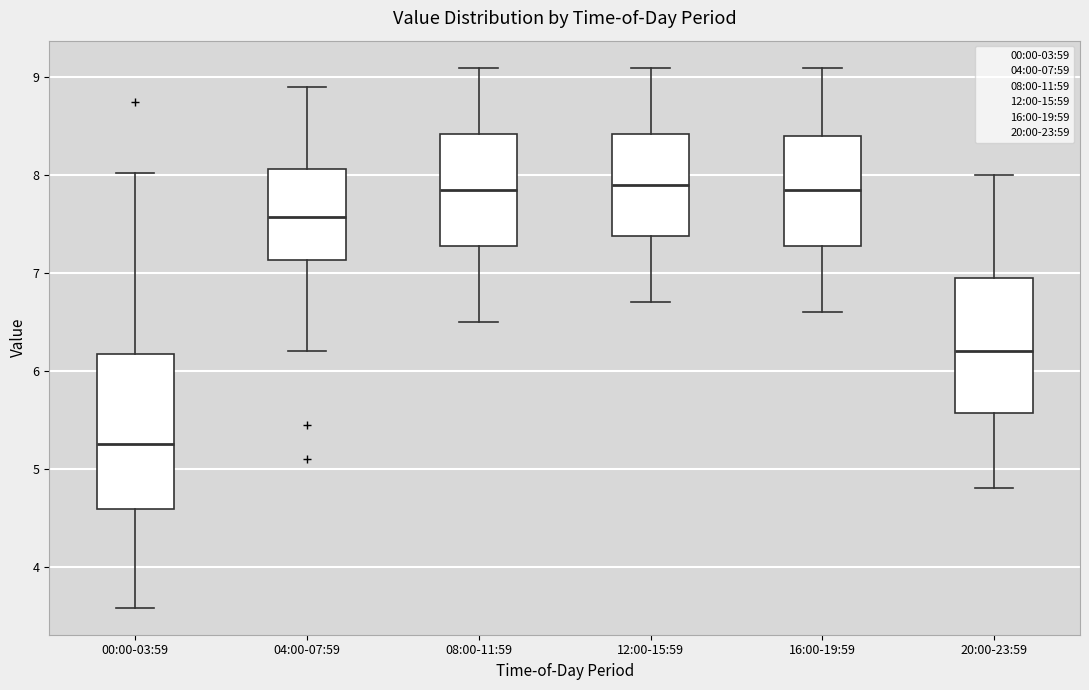

Where does the median line of the box for 16:00-19:59 sit on the y-axis? The values are not printed on the chart, so give them approximately, as read against the axis.

7.9